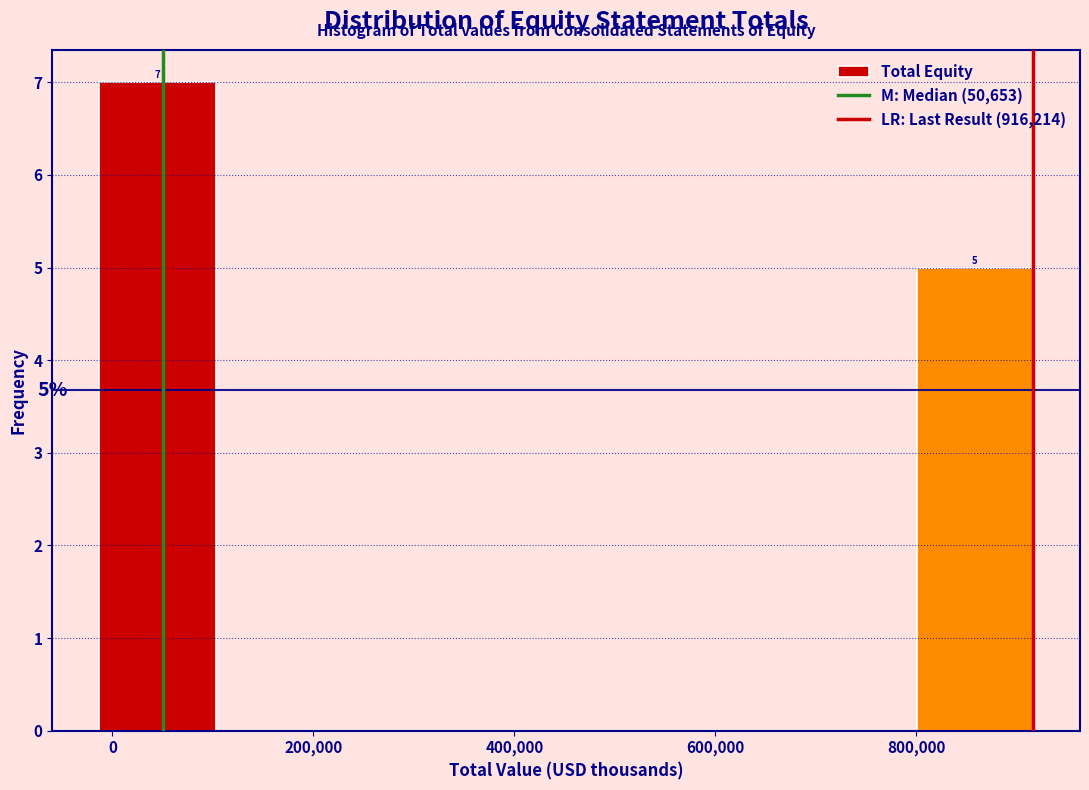

Which range on the x-axis has the tallest bar?

-20000 to 100000